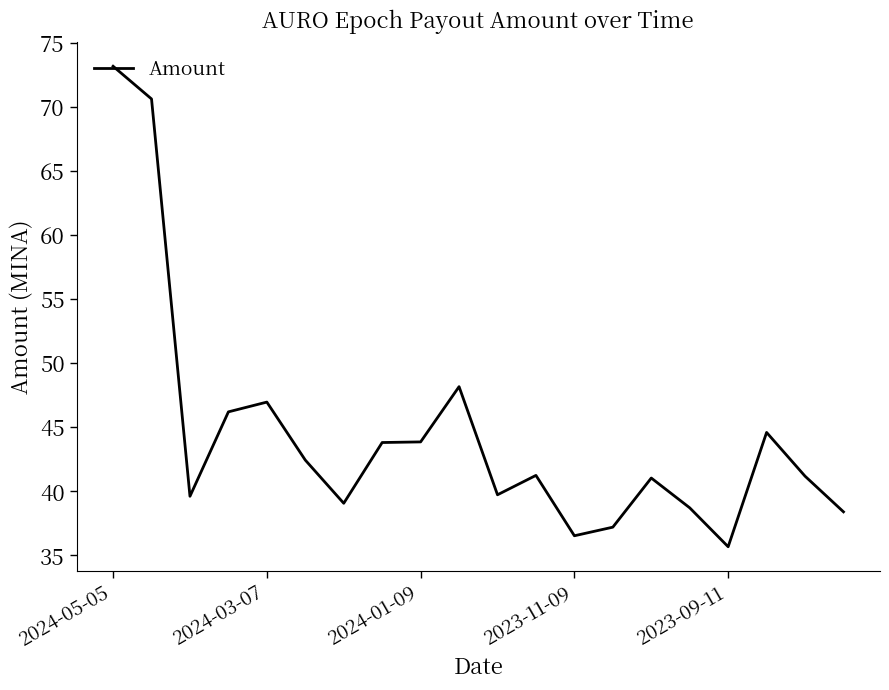

What is the difference between the maximum and minimum values?

37.5